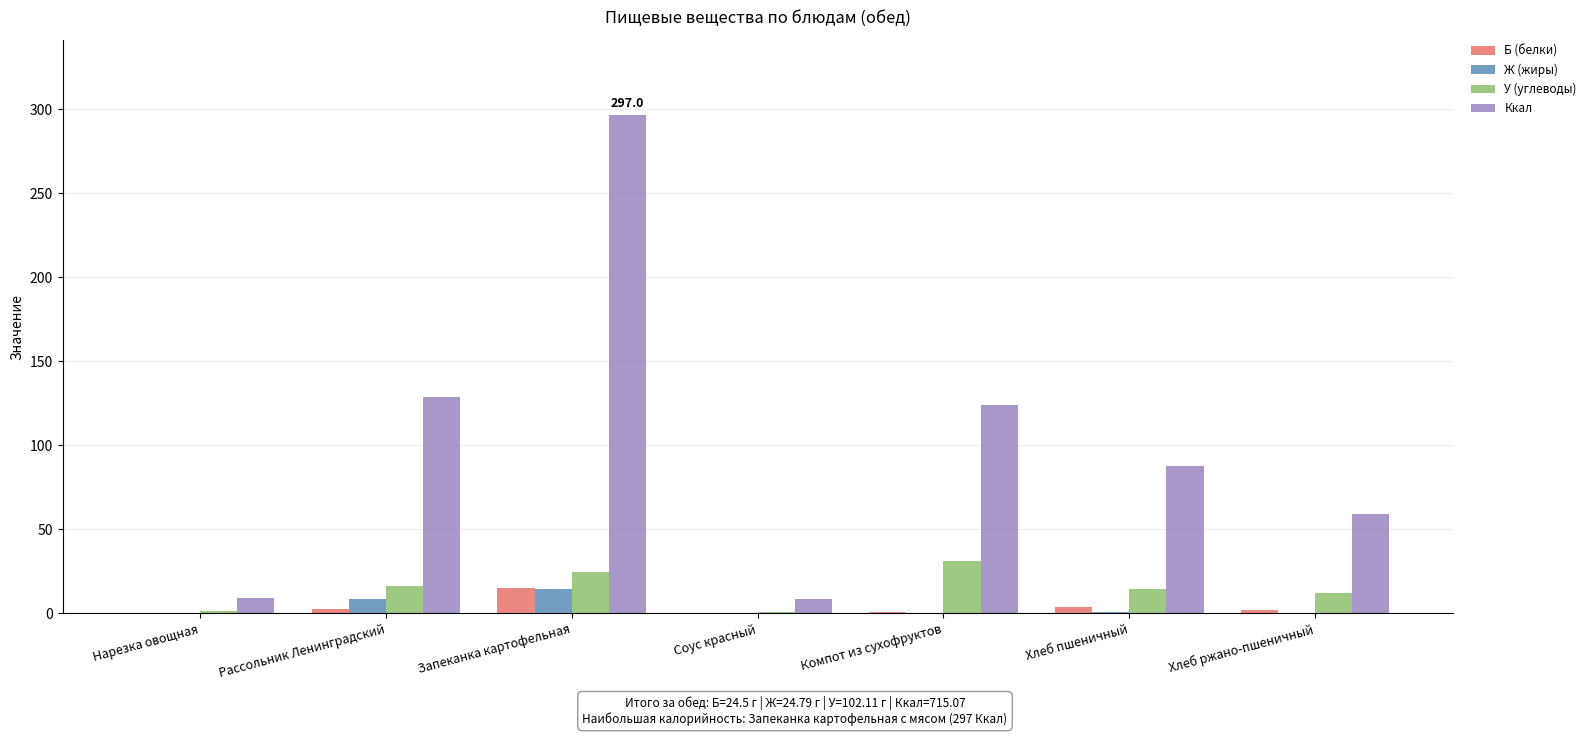

True or false: Ккал has a value of 43.1 at Рассольник Ленинградский.

False